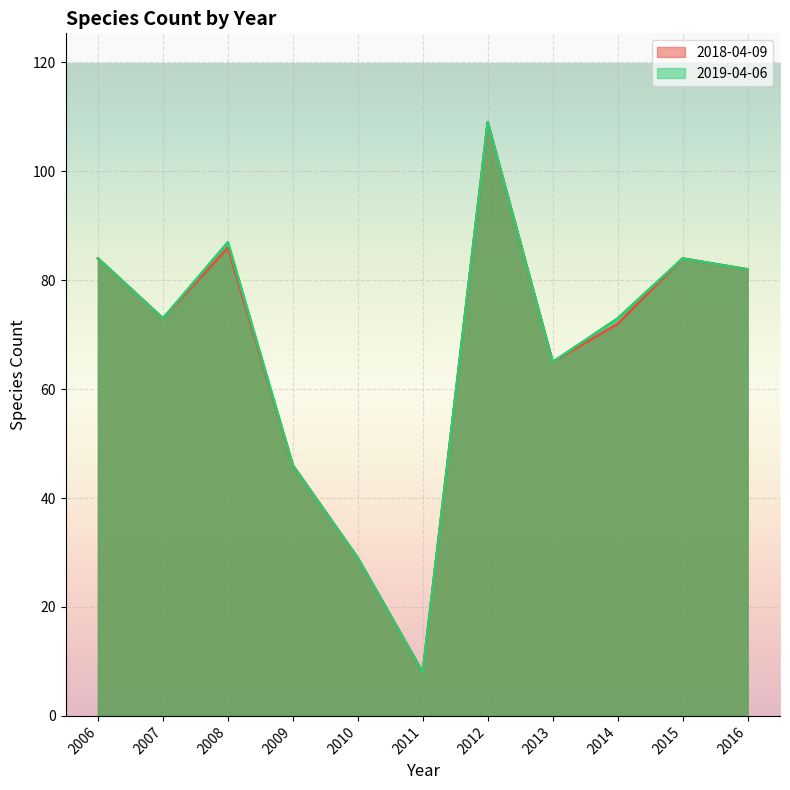

List the series in order of their peak value, highest first.

2018-04-09, 2019-04-06